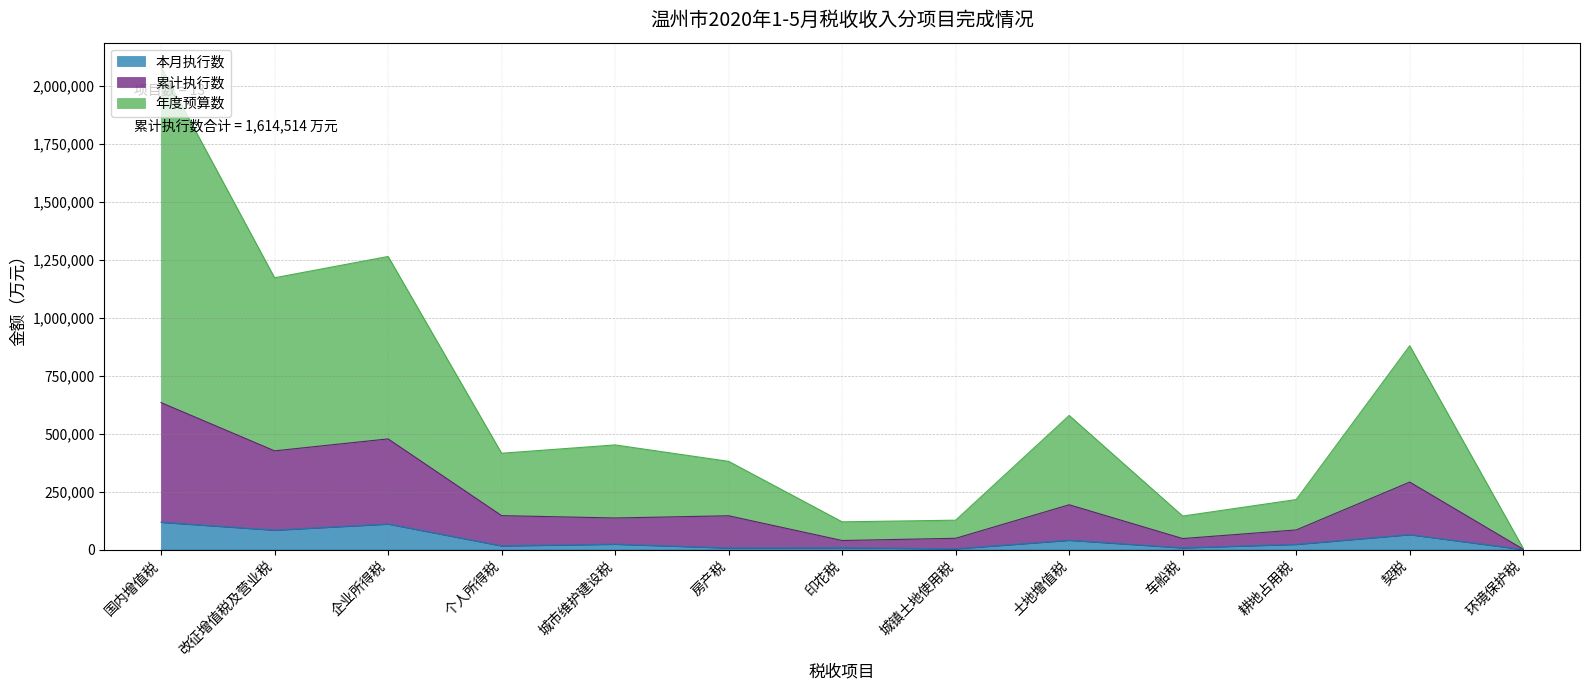

Reading right to left, list all the values displayed in this chart.

本月执行数: 环境保护税=4	契税=64267	耕地占用税=22407	车船税=7215	土地增值税=40121	城镇土地使用税=3154	印花税=7799	房产税=6633	城市维护建设税=23130	个人所得税=15859	企业所得税=110067	改征增值税及营业税=83638	国内增值税=117657
累计执行数: 环境保护税=1204	契税=290749	耕地占用税=84418	车船税=47306	土地增值税=192982	城镇土地使用税=48366	印花税=38865	房产税=145544	城市维护建设税=136006	个人所得税=146135	企业所得税=476966	改征增值税及营业税=425429	国内增值税=633451
年度预算数: 环境保护税=4704	契税=878749	耕地占用税=215418	车船税=144306	土地增值税=577982	城镇土地使用税=126466	印花税=119365	房产税=380144	城市维护建设税=451006	个人所得税=415135	企业所得税=1263466	改征增值税及营业税=1171663	国内增值税=2081217